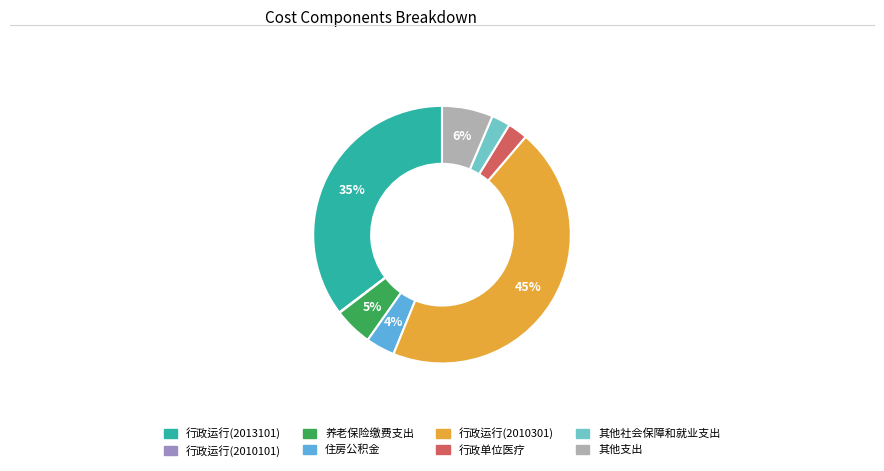

To the nearest percent, what is the difference between the largest and smallest slice percentages?

45%